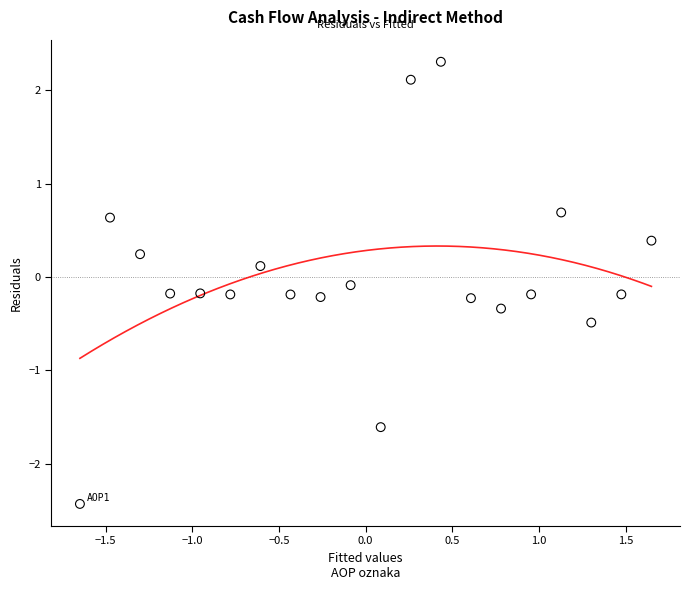

What is the range of X values (max minus min)?

3.3